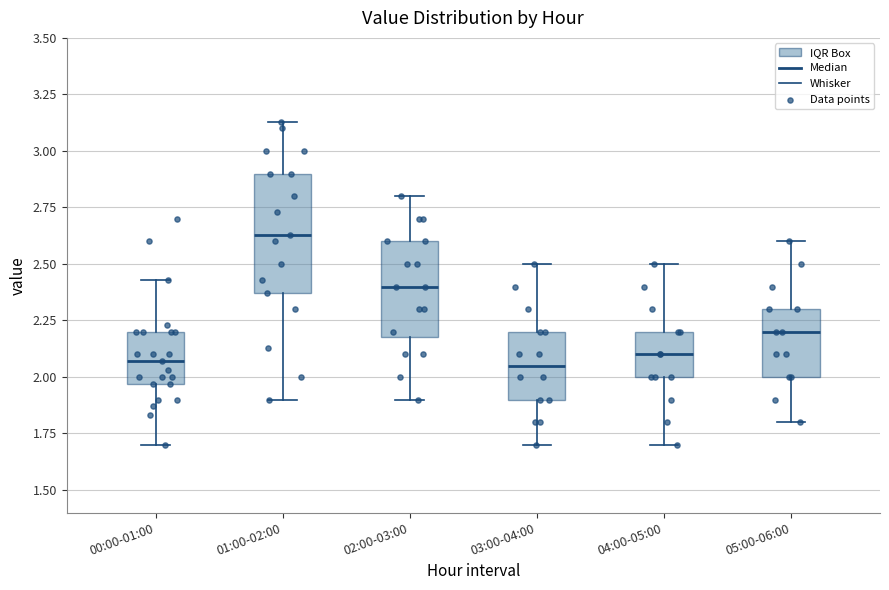

Reading left to right, read every box against the y-axis: the position of its median line, the range the box covers, and the ends of its whiskers. The values are not printed on the chart, so give them approximately, as read against the axis.

00:00-01:00: median 2.05, box 1.95 to 2.20, whiskers 1.70 to 2.45
01:00-02:00: median 2.65, box 2.35 to 2.90, whiskers 1.90 to 3.15
02:00-03:00: median 2.40, box 2.20 to 2.60, whiskers 1.90 to 2.80
03:00-04:00: median 2.05, box 1.90 to 2.20, whiskers 1.70 to 2.50
04:00-05:00: median 2.10, box 2.00 to 2.20, whiskers 1.70 to 2.50
05:00-06:00: median 2.20, box 2.00 to 2.30, whiskers 1.80 to 2.60